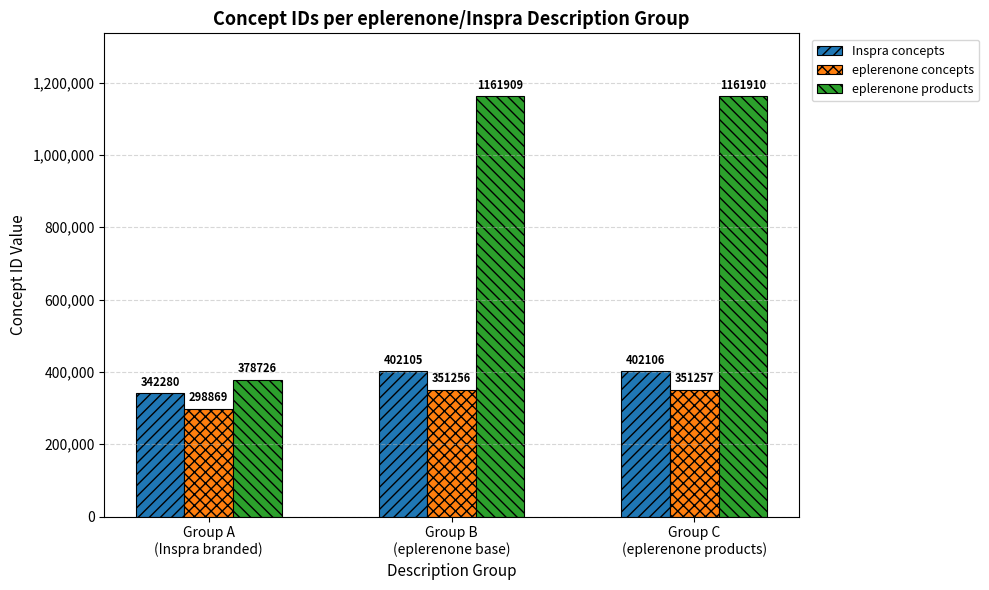

List the series in order of their peak value, lowest first.

eplerenone concepts, Inspra concepts, eplerenone products